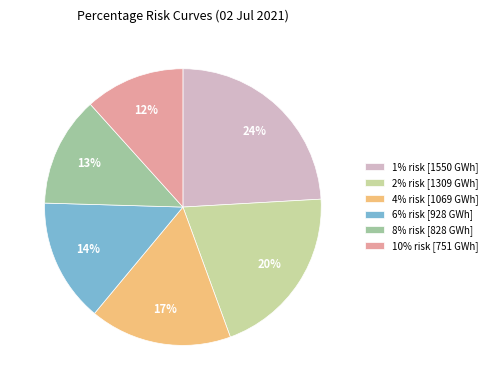

Which slice is the largest?

1% risk